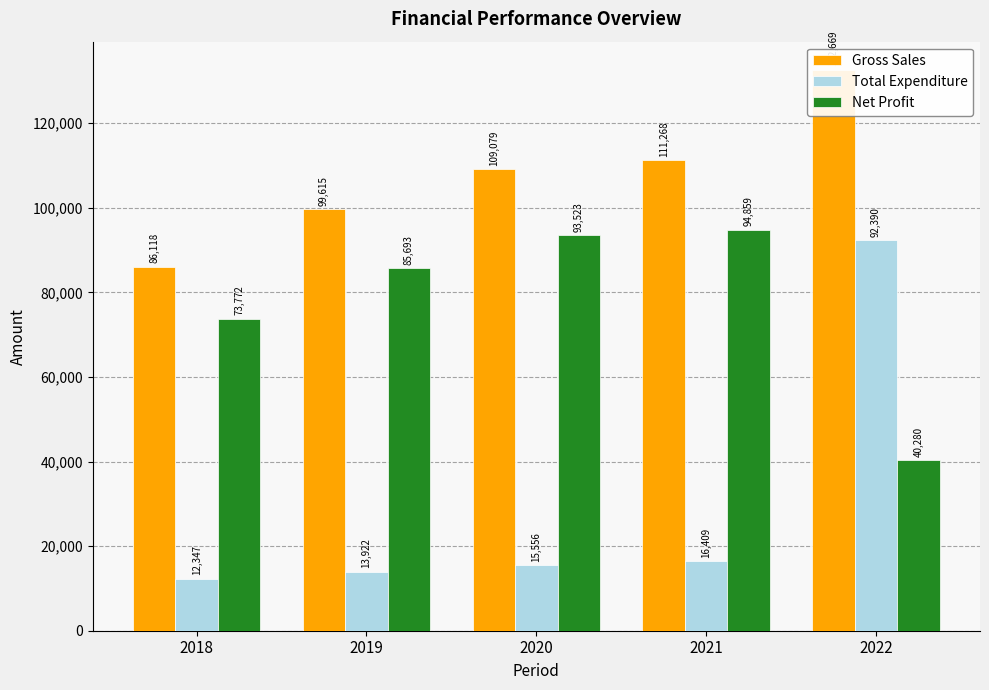

Which series changed the most between 2019 and 2021?

Gross Sales